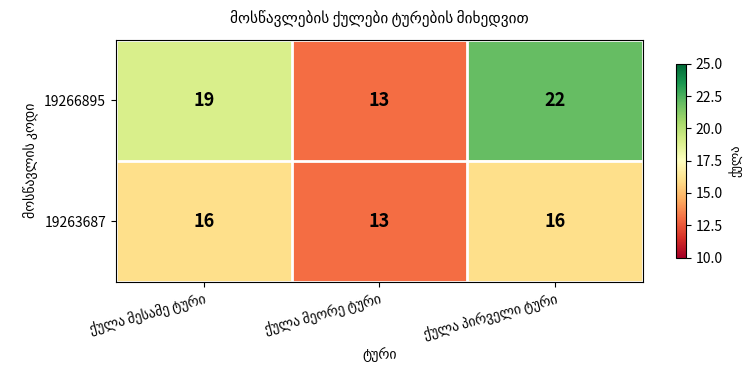

What is the difference between the second highest and minimum values in the 19266895 series?

6